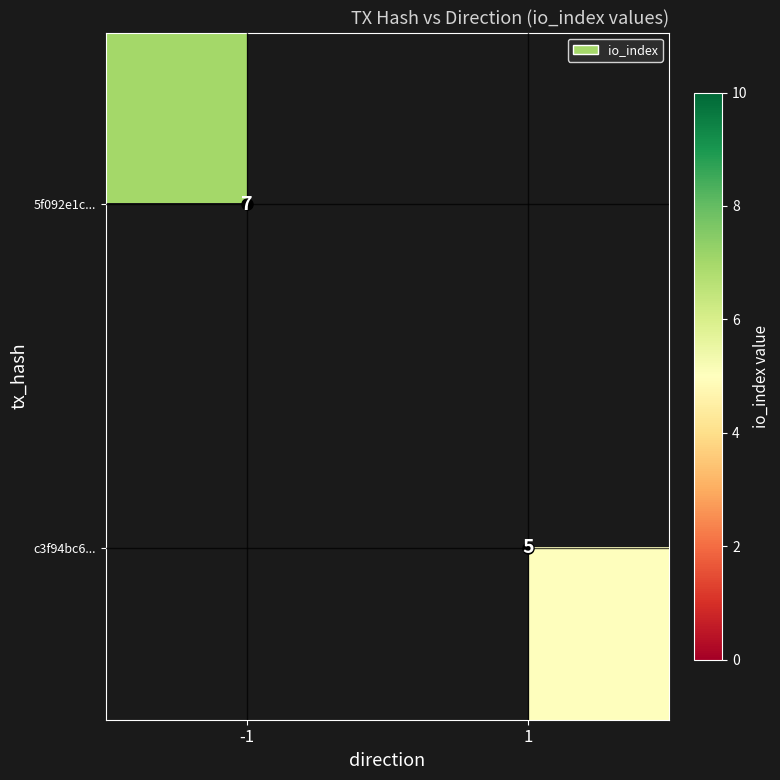

What is the minimum value shown in the chart?

5.0